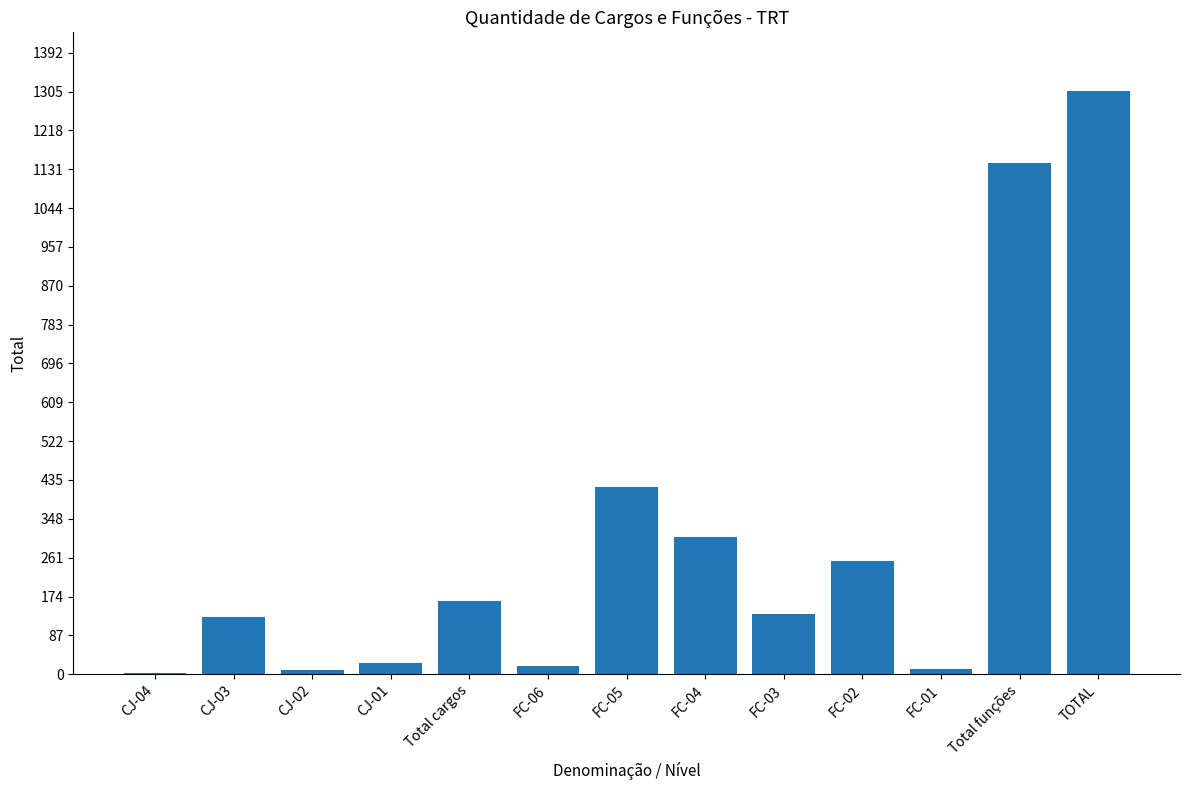

At which label is the value closest to 654?

FC-05